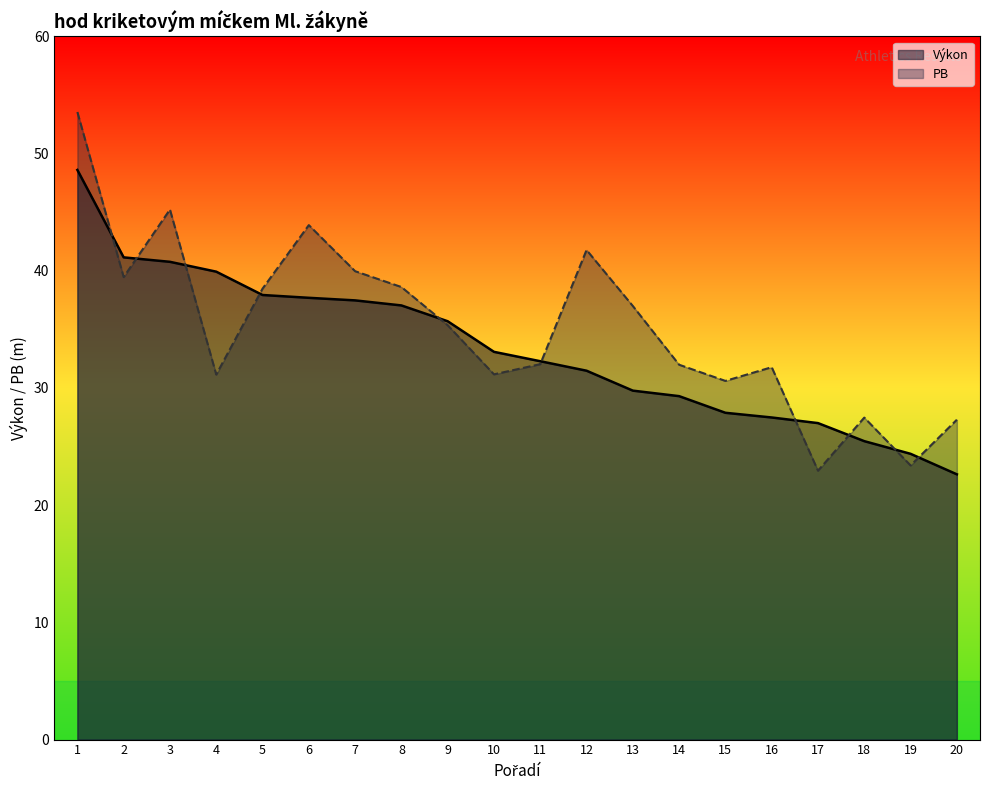

What value does the PB series have at 17?

22.9